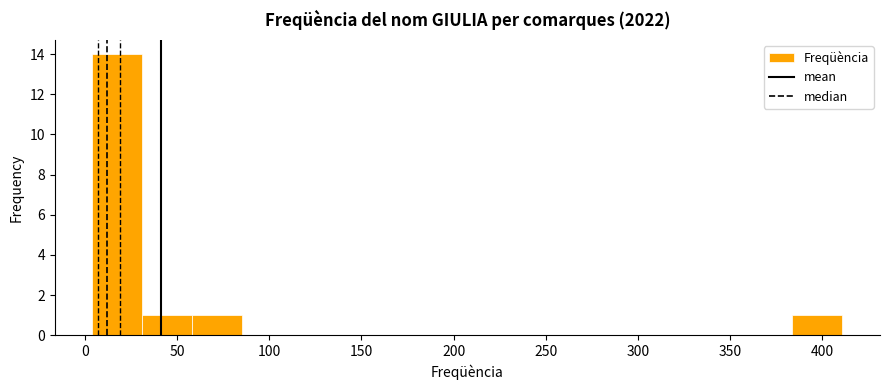

How tall is the bar that spans 30 to 60 on the x-axis? Neither the bar edges nor the heights are printed on the chart, so give them approximately, as read against the axes.

1